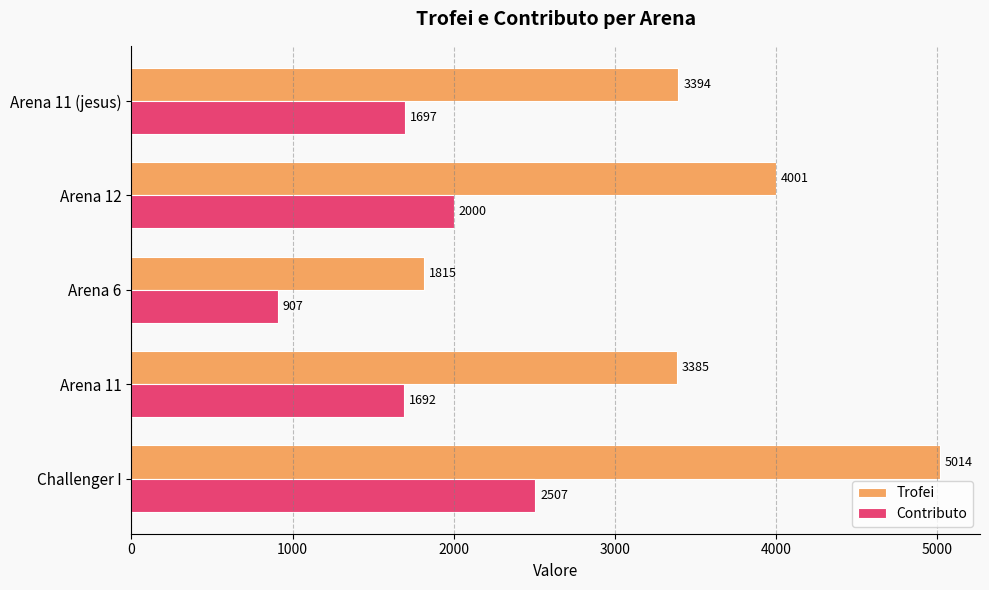

What is the difference between the maximum and minimum values in the Trofei series?

3199